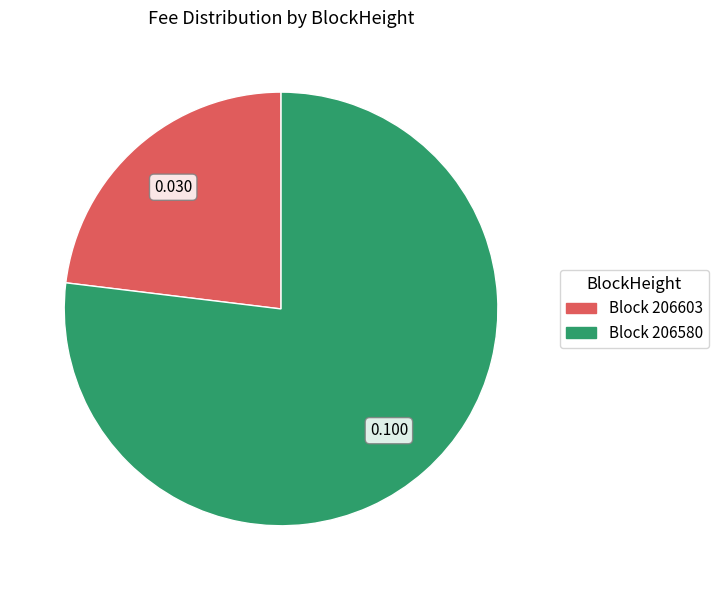

Is there a majority slice in this chart?

Yes